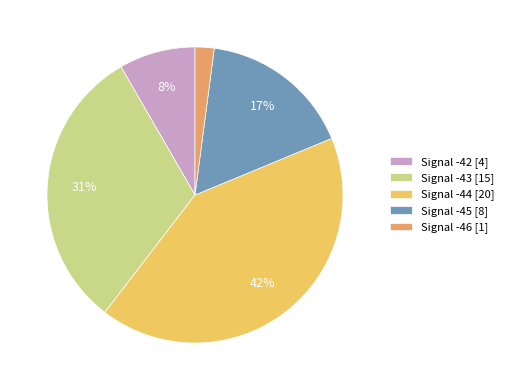

Is the sum of Signal -46 [1] and Signal -42 [4] greater than half?

No